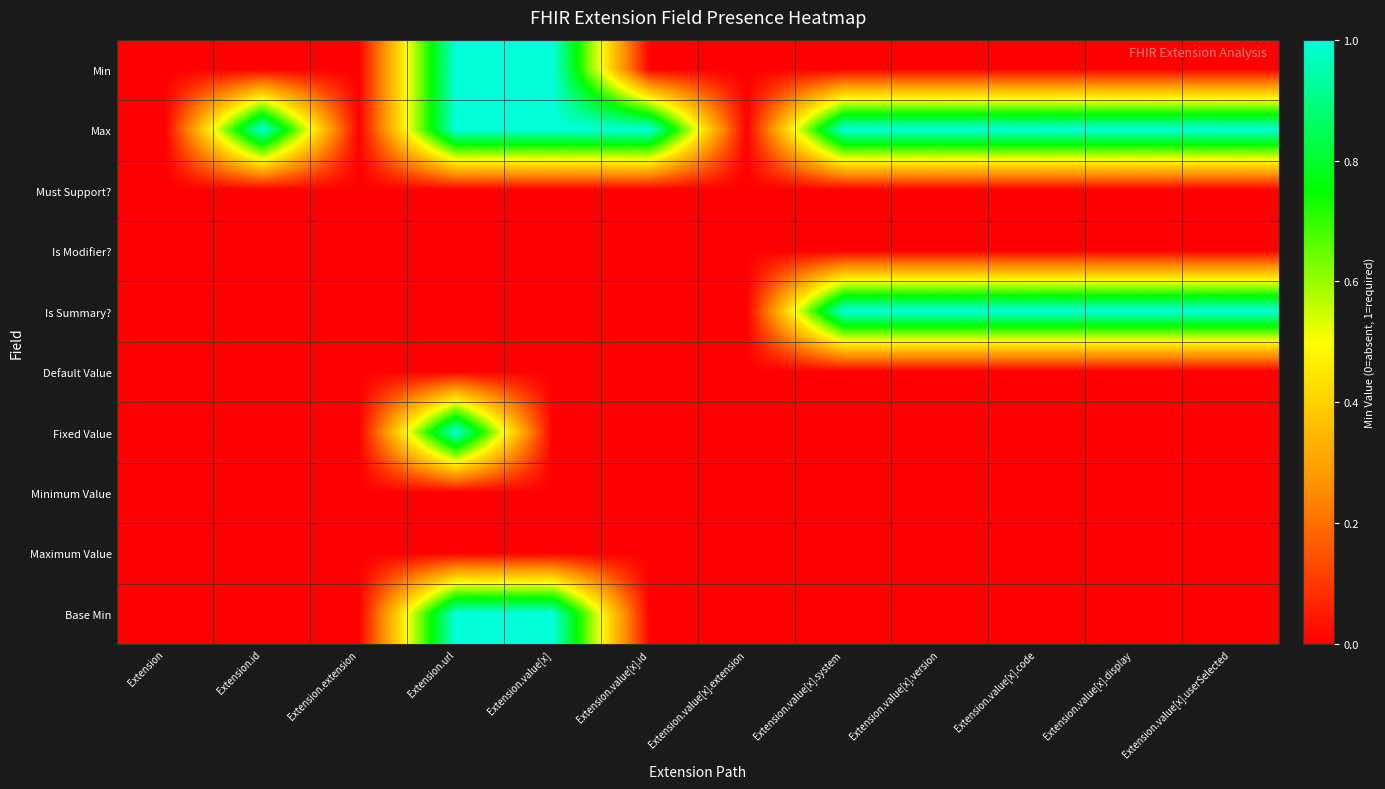

What is the spread (max minus min) of values at Extension.value[x].code?

1